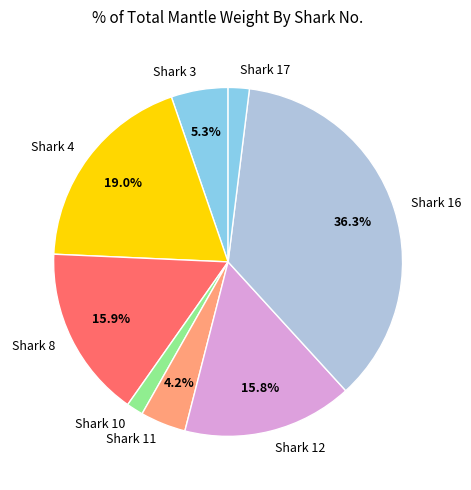

What is the largest slice in the pie chart?

Shark 16